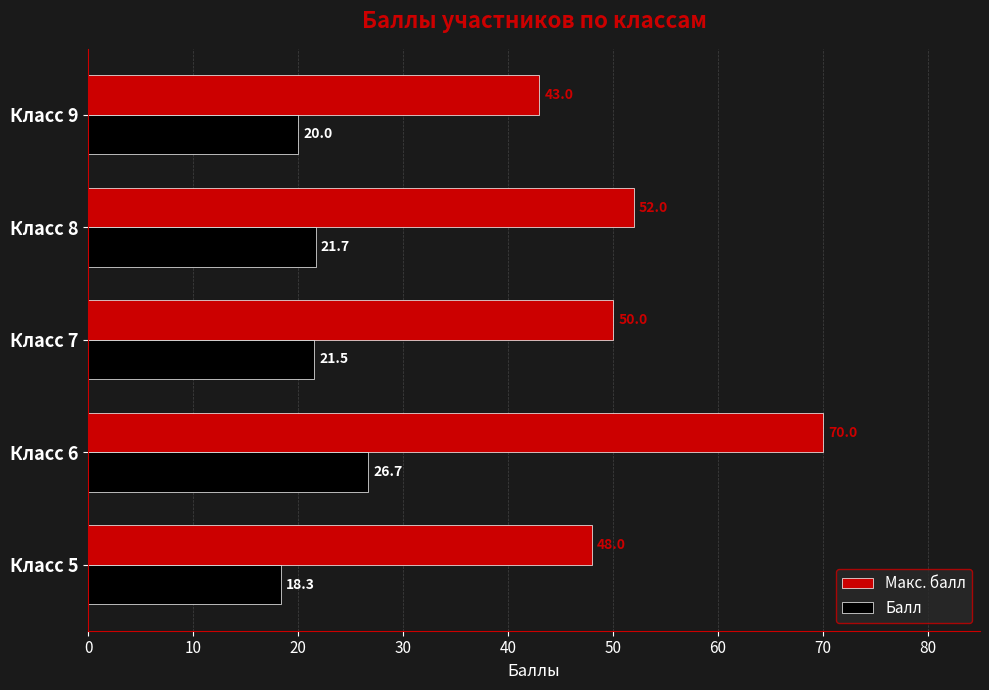

What is the average value of the Макс. балл series?

52.6